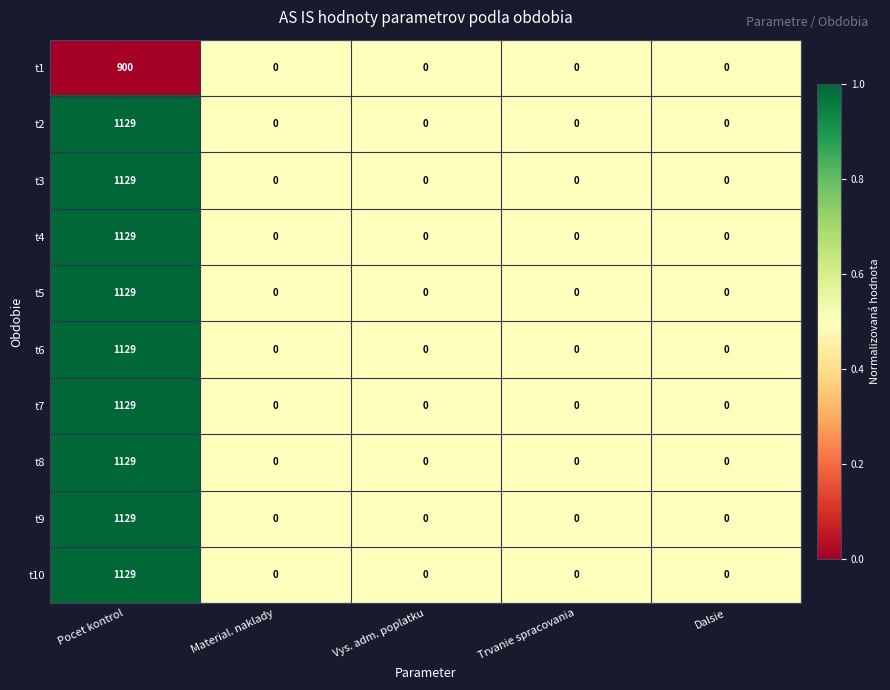

What is the approximate value of t1 at Pocet kontrol, to the nearest 50?

900